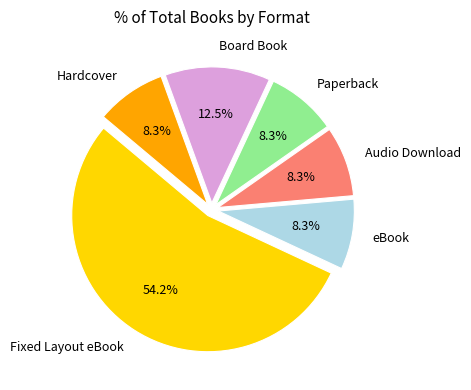

How many slices are in this pie chart?

6